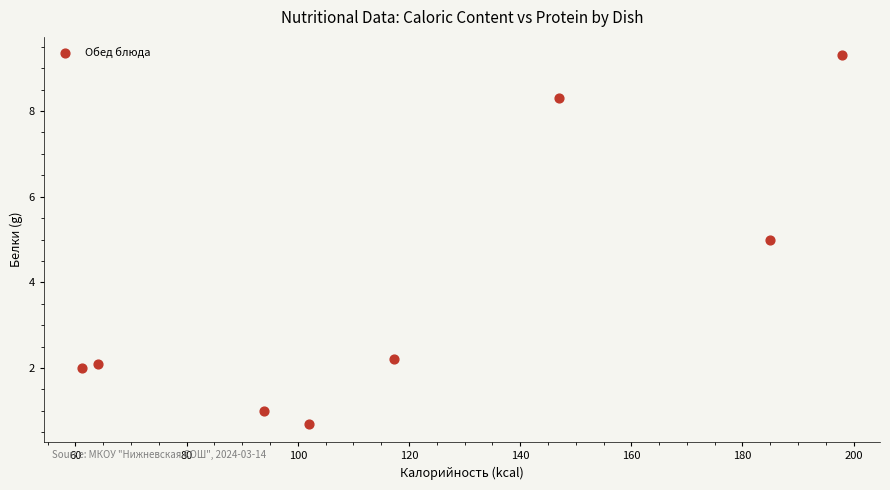

What is the average Y value?

3.8